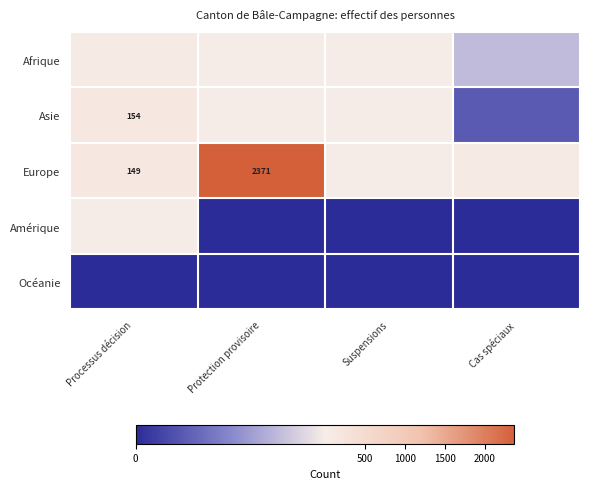

At which label does Asie reach its peak?

Processus décision